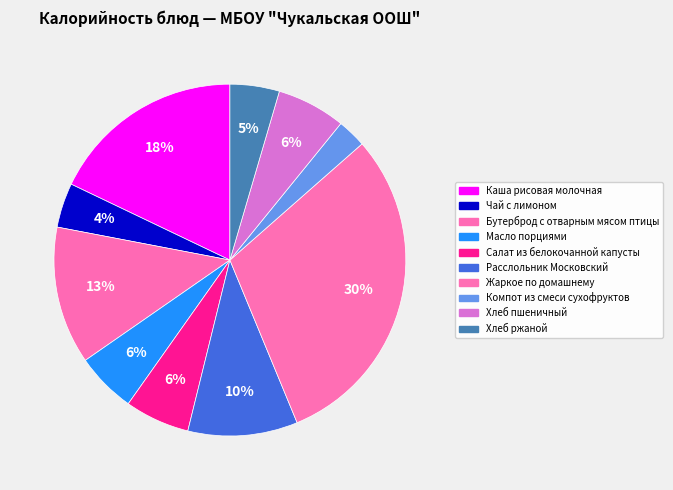

Combined, what portion of the pie is Бутерброд с отварным мясом птицы and Жаркое по домашнему?

42.9%